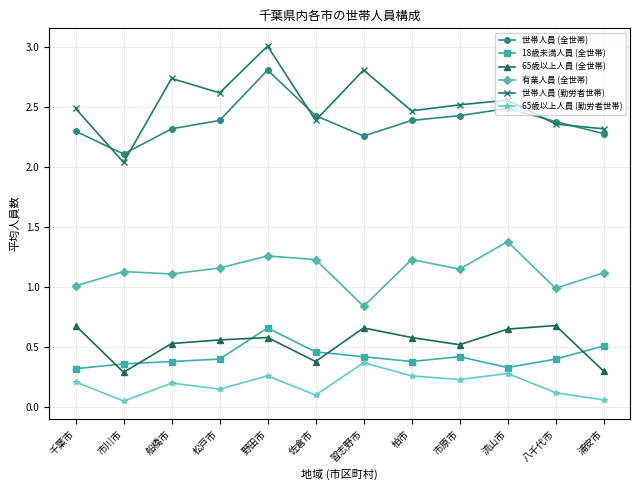

At which category does the chart reach its peak across all series?

野田市